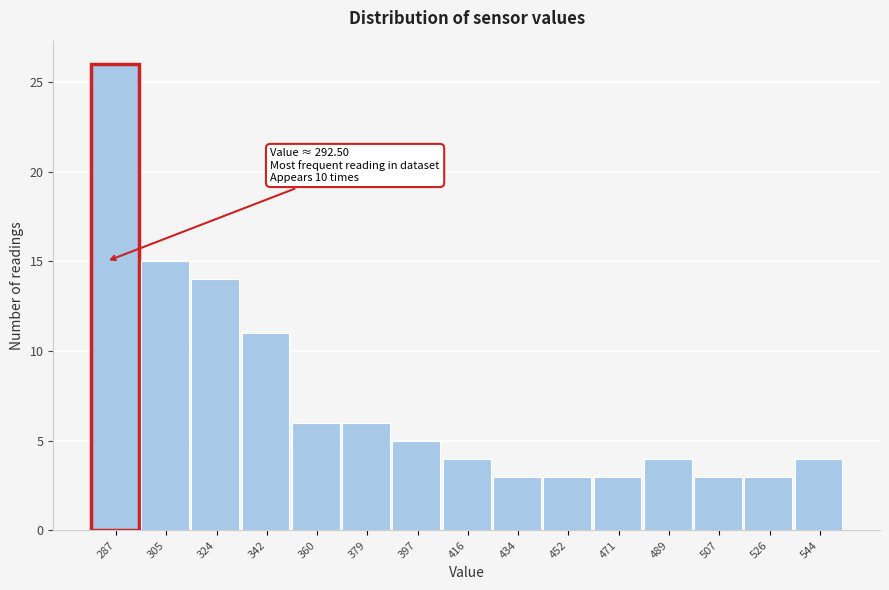

Reading right to left, transcribe all the data shown in this chart.

4	3	3	4	3	3	3	4	5	6	6	11	14	15	26